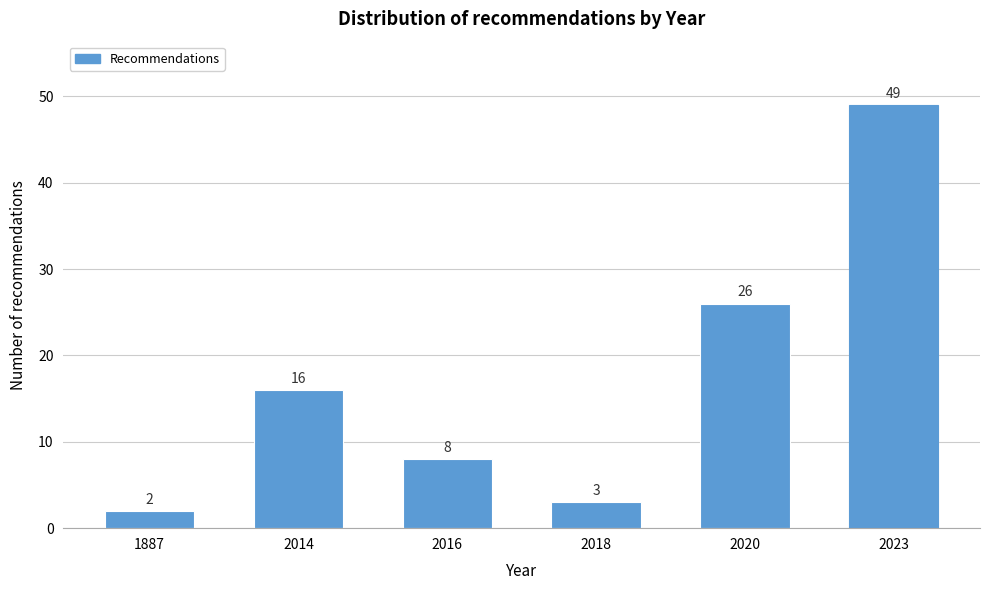

Reading right to left, list all the values displayed in this chart.

49	26	3	8	16	2